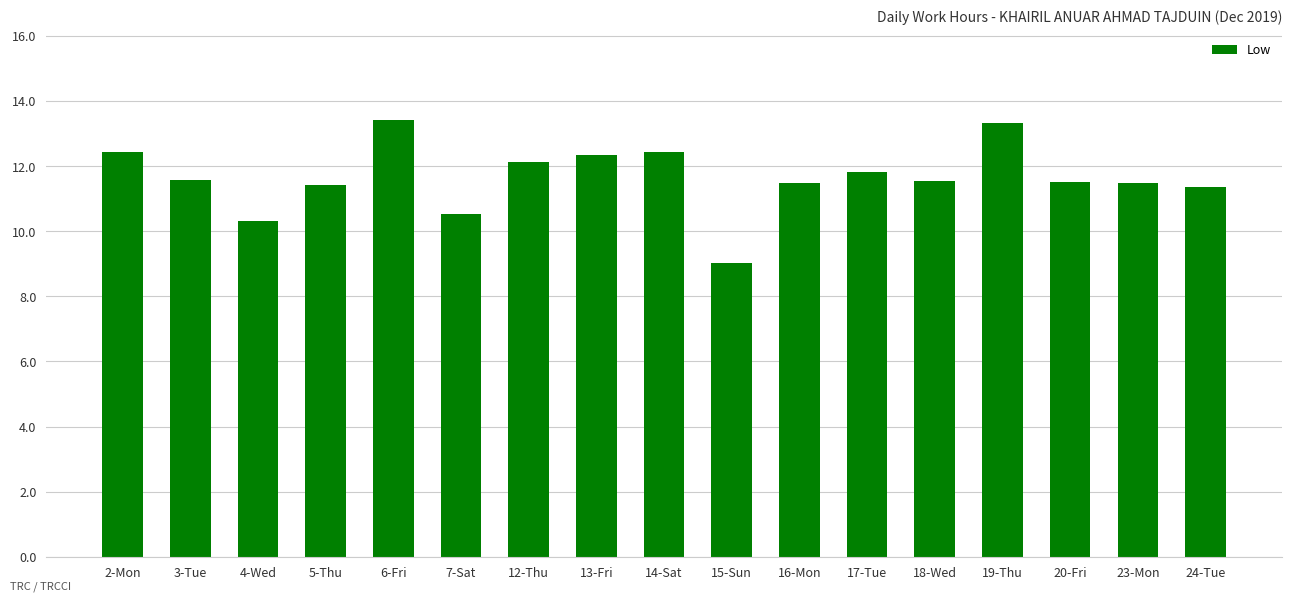

Are the bars horizontal?

No